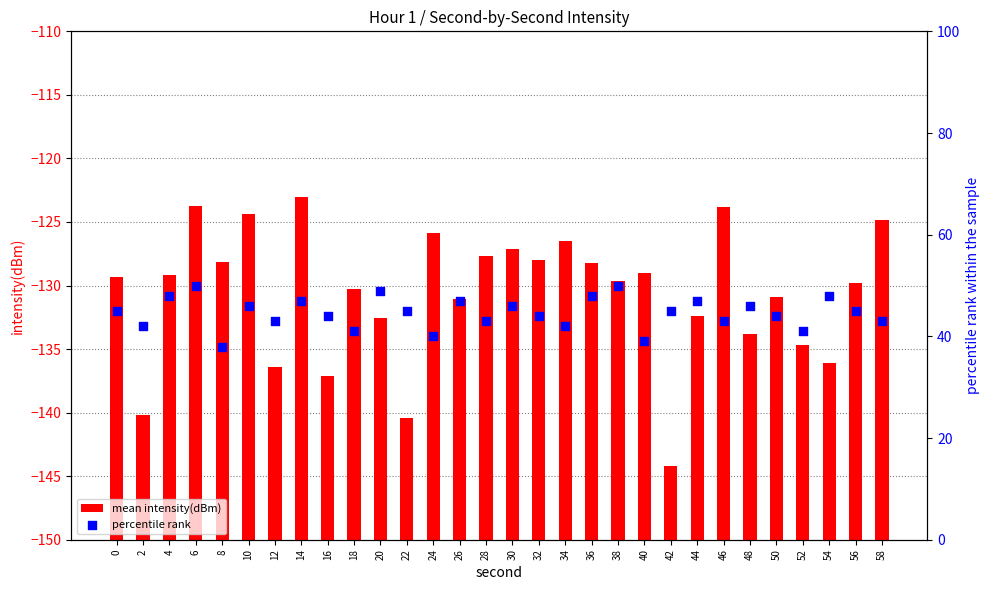

Is the value of mean intensity(dBm) at 38 greater than the value of percentile rank at 4?

No